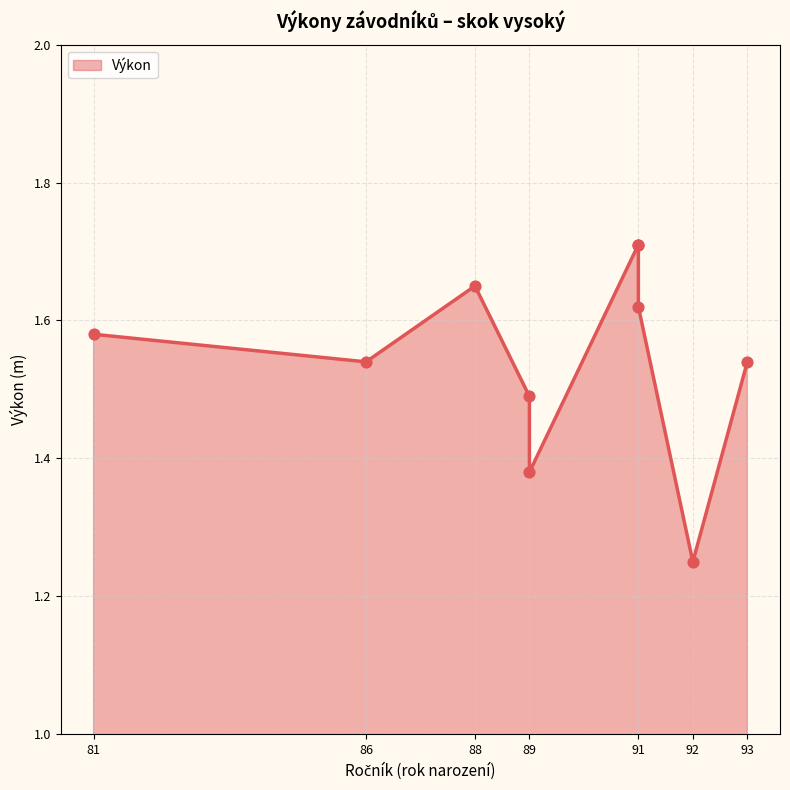

What is the ratio of the value at Milec Filip
93 to the value at Kuptík Ondřej
91?

0.9